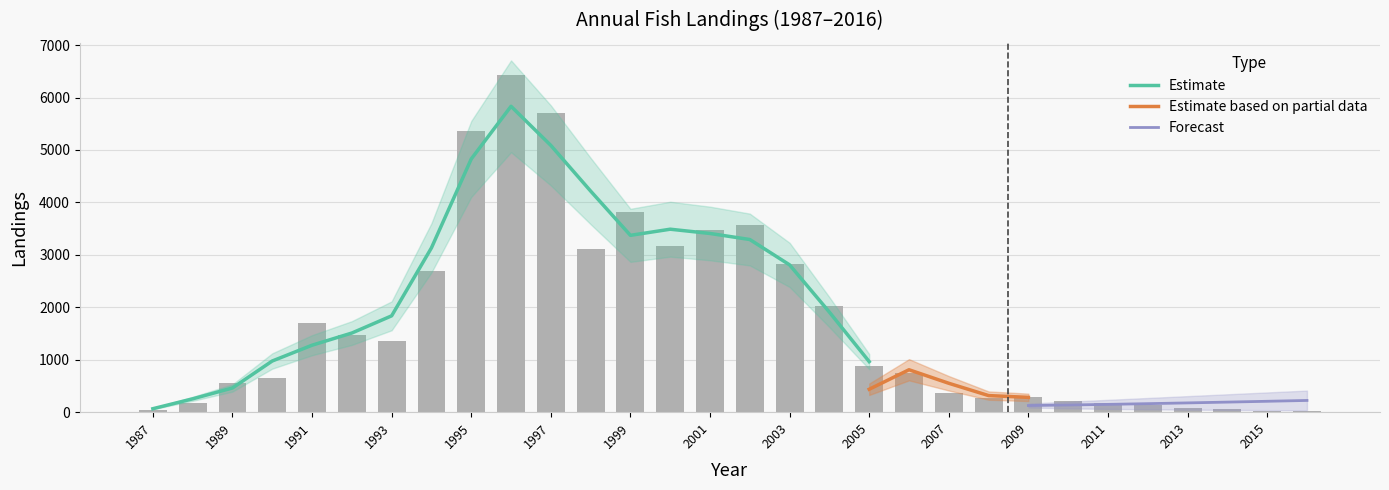

Rank the categories by value from lowest to highest.

2016, 2015, 1987, 2014, 2013, 2012, 1988, 2011, 2010, 2008, 2009, 2007, 1989, 1990, 2006, 2005, 1993, 1992, 1991, 2004, 1994, 2003, 1998, 2000, 2001, 2002, 1999, 1995, 1997, 1996